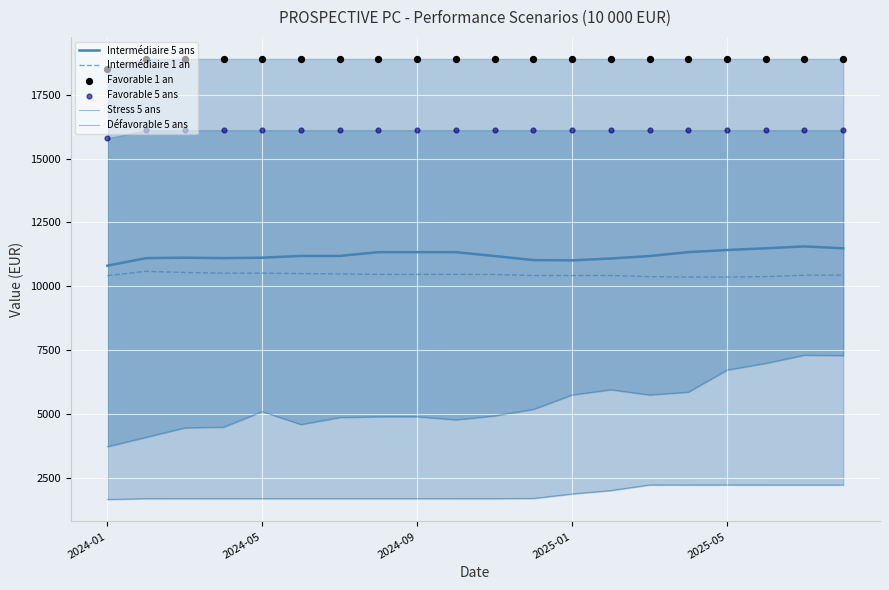

Which series has the largest total across all categories?

Favorable 1 an